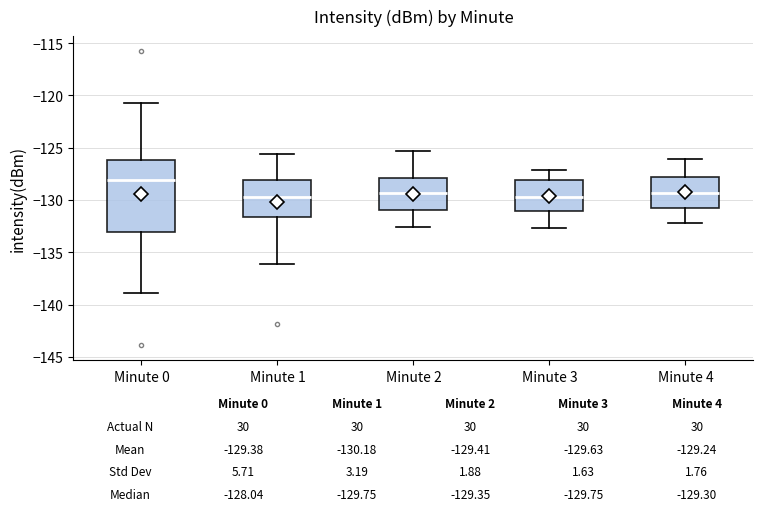

Comparing the boxes themselves (not the whiskers), which one is the tallest?

Minute 0